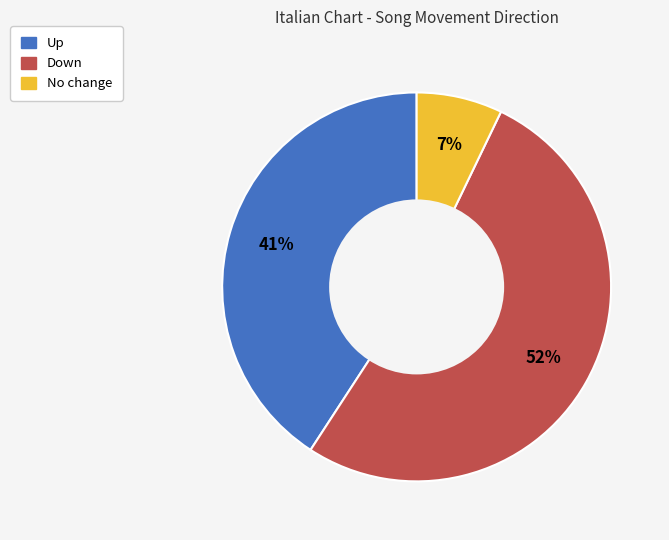

To the nearest percent, what is the average slice percentage?

33%